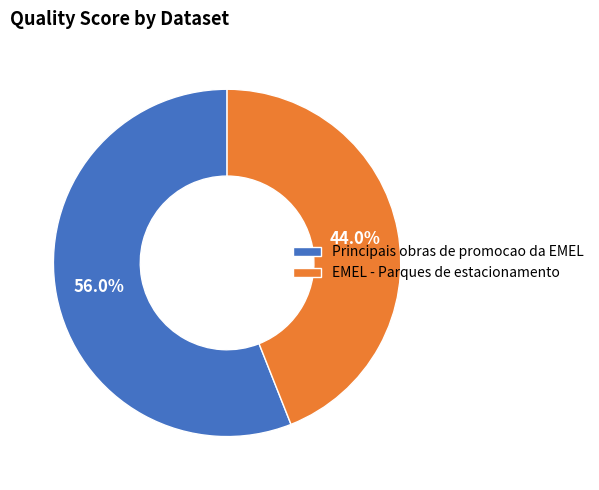

What percentage do EMEL - Parques de estacionamento and Principais obras de promocao da EMEL together represent?

100.0%